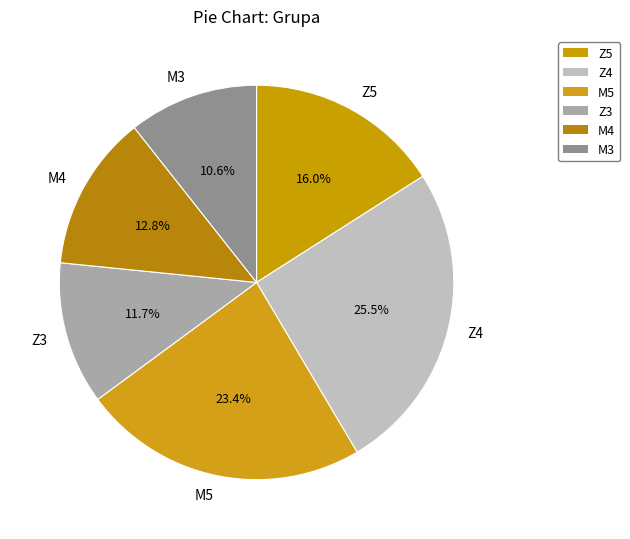

To the nearest percent, what portion does Z5 represent?

16%